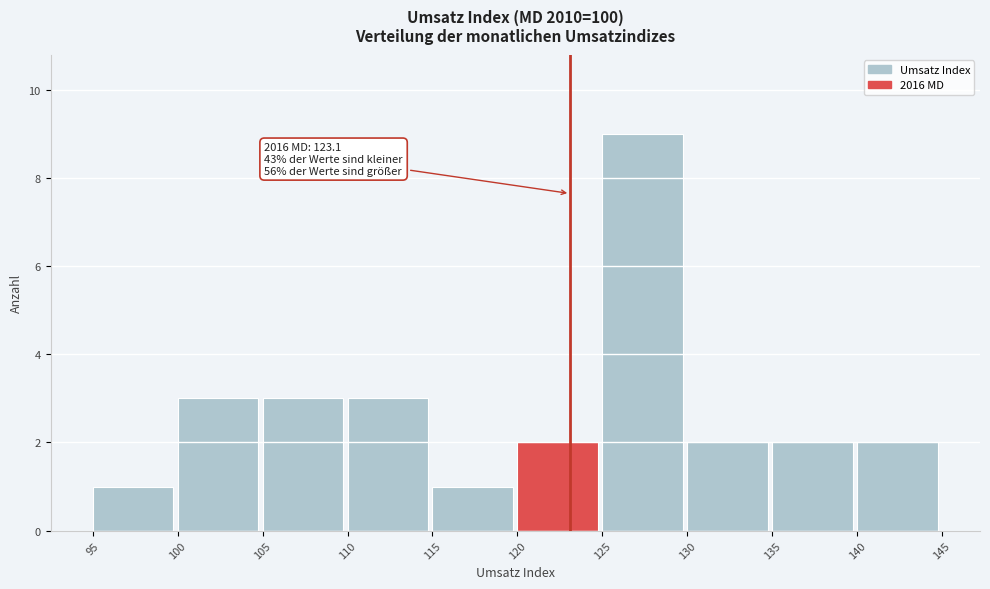

Over which range of the x-axis is the bar tallest?

125 to 130